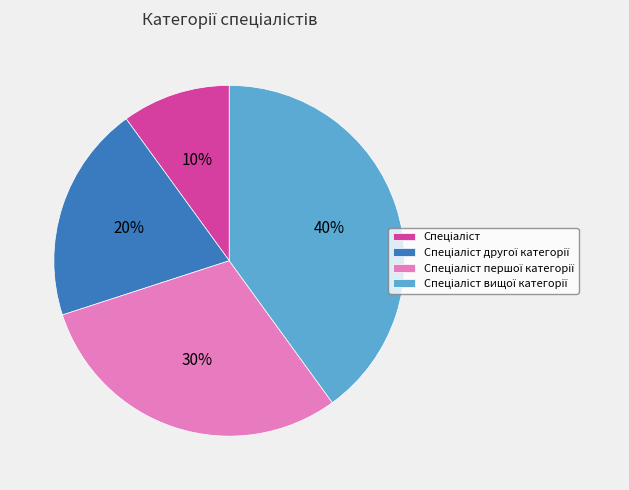

Is there a majority slice in this chart?

No